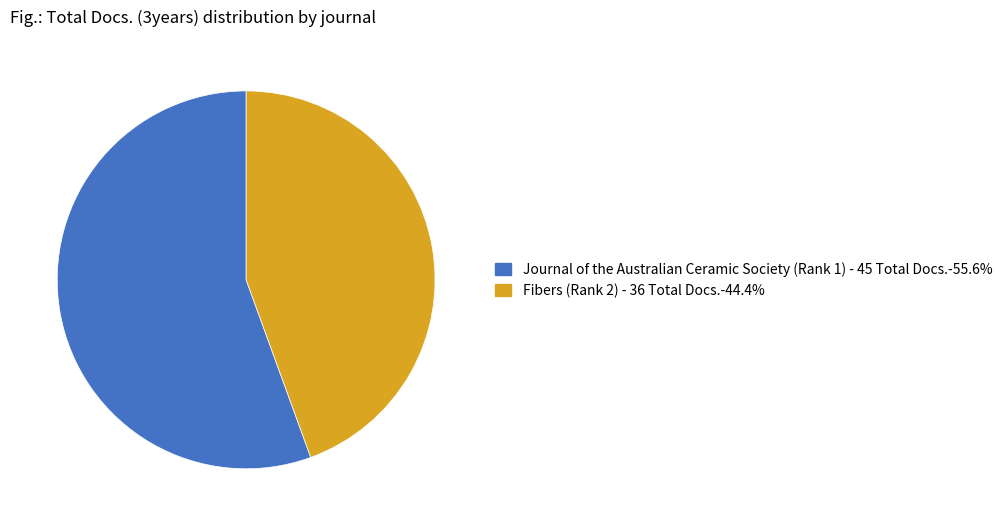

Which category has the smallest portion of the pie?

Fibers (Rank 2) - 36 Total Docs.